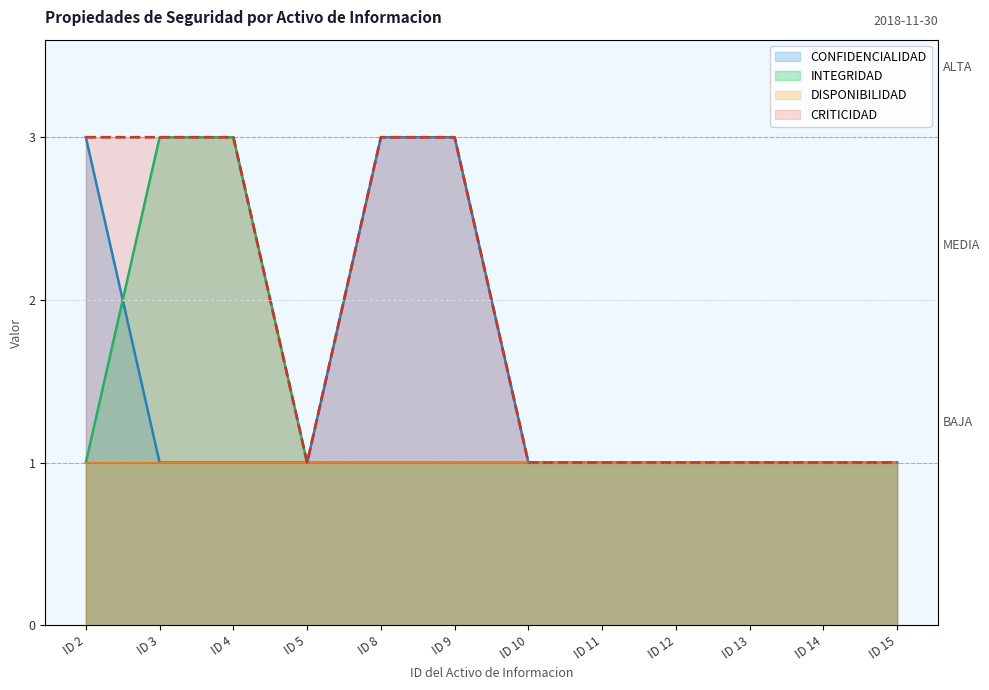

What is the maximum value for INTEGRIDAD?

3